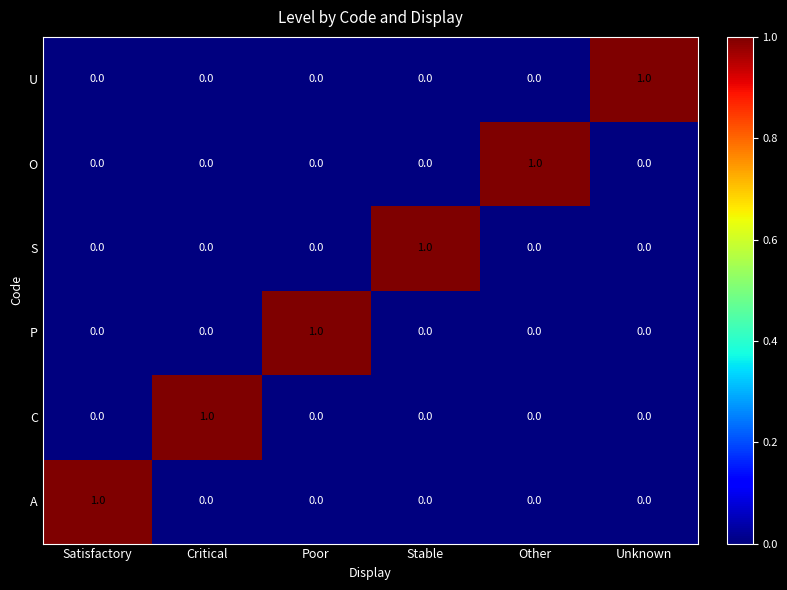

The C series shows 0 at Poor. True or false?

True